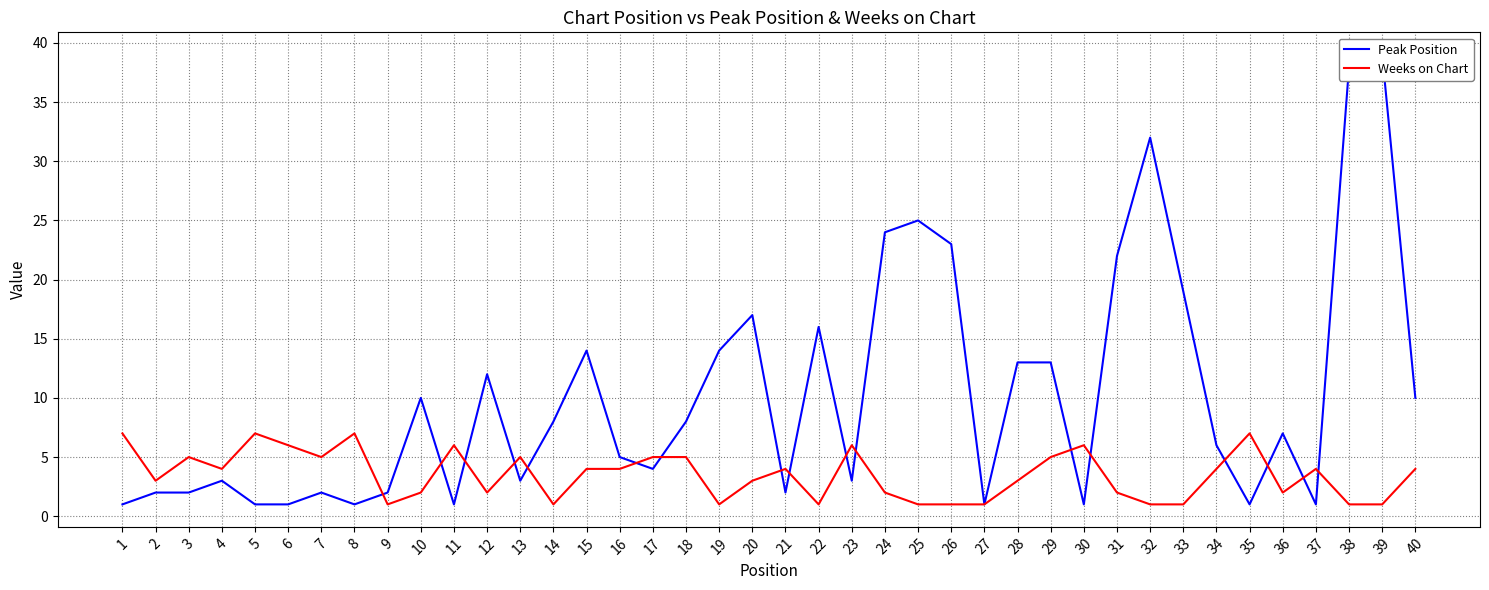

What is the difference between the second highest and second lowest values in the Peak Position series?

37